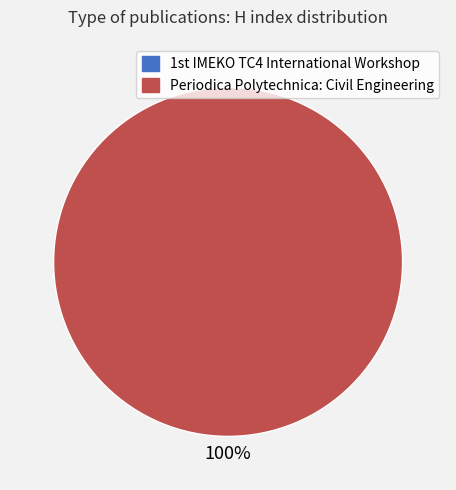

Which category accounts for the majority?

Periodica Polytechnica: Civil Engineering